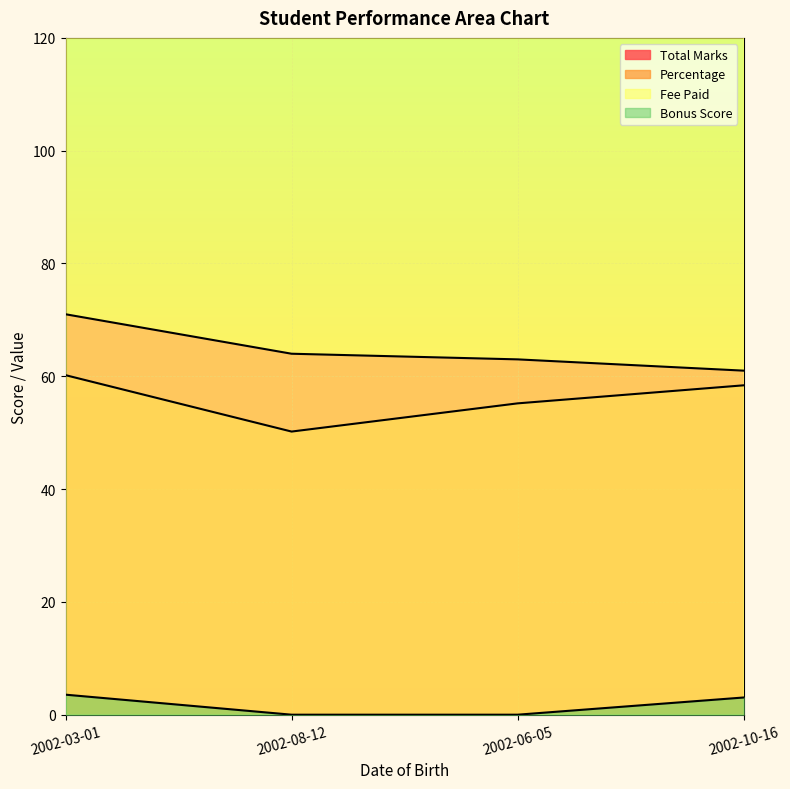

What position from the left is 2002-03-01?

1